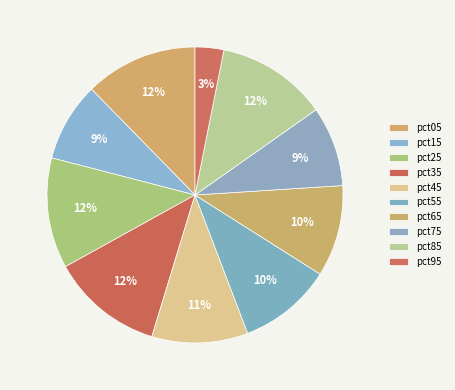

To the nearest percent, what is the combined percentage of pct45 and pct95?

14%